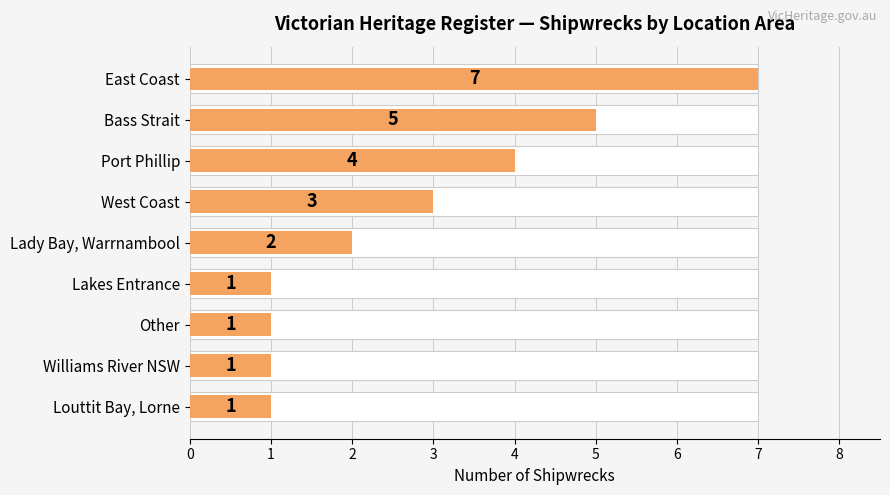

Reading left to right, what are all the values shown in this chart?

0=7	1=5	2=4	3=3	4=2	5=1	6=1	7=1	8=1